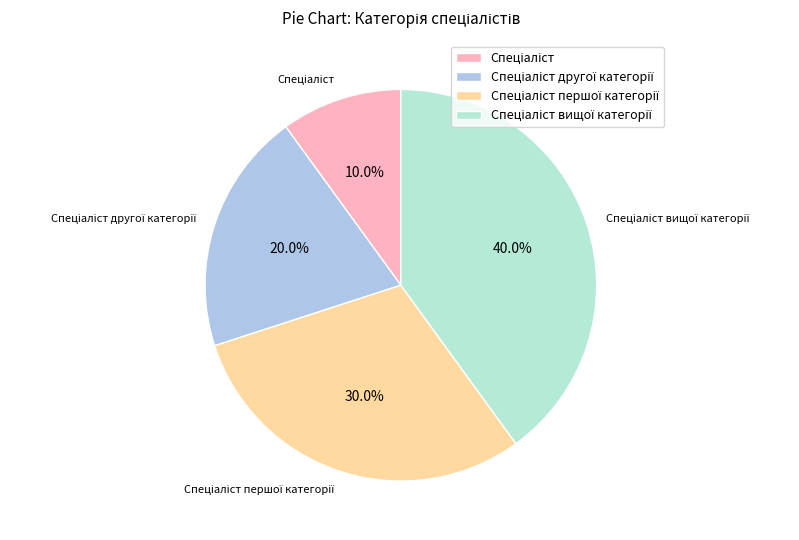

Is there a majority slice in this chart?

No